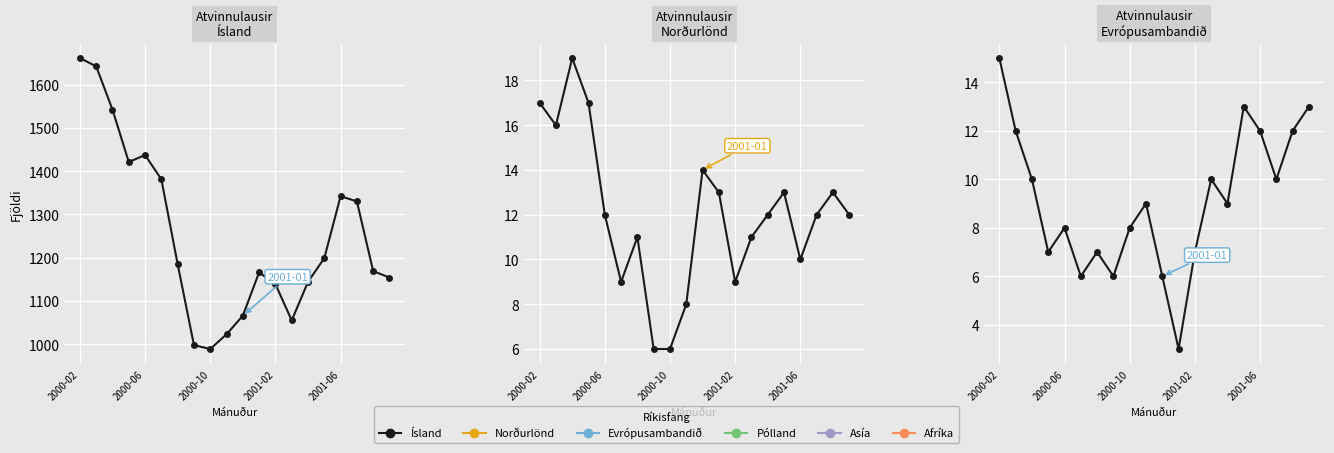

True or false: Evrópusambandið and Norðurlönd cross at least once.

True